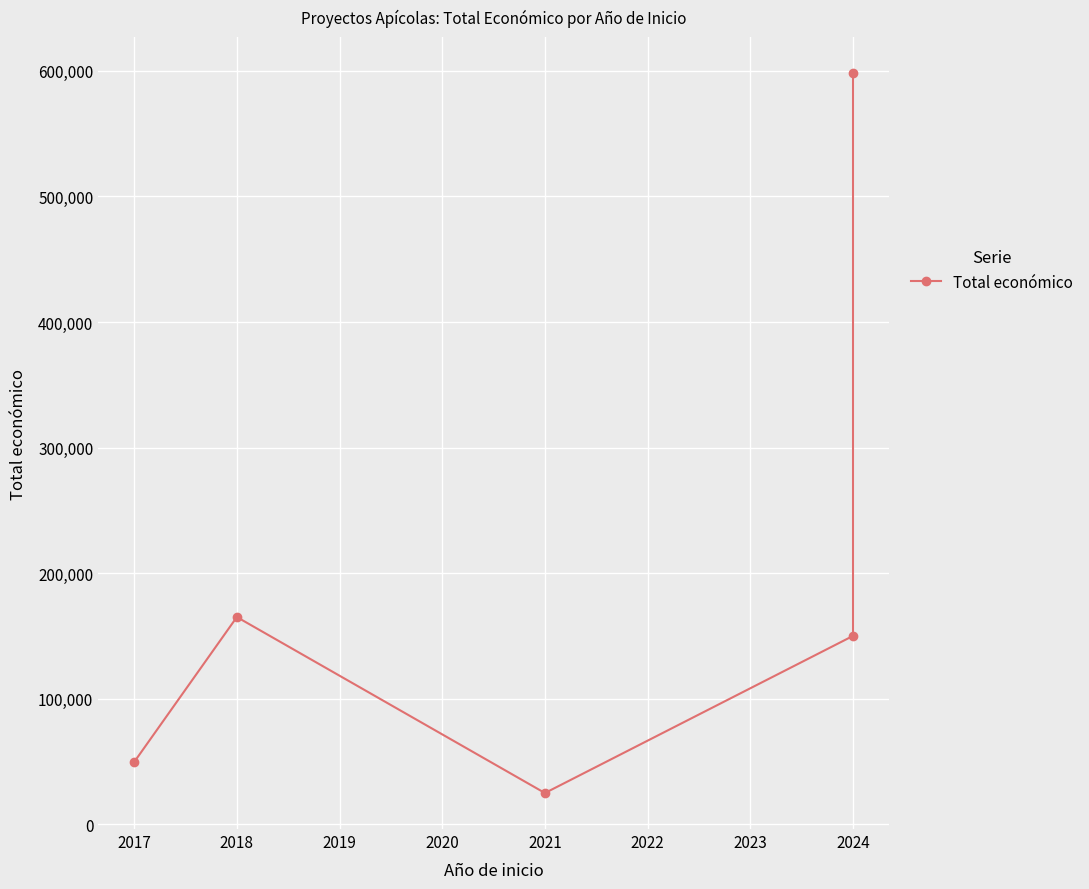

What is the difference between the maximum and second lowest values?

548611